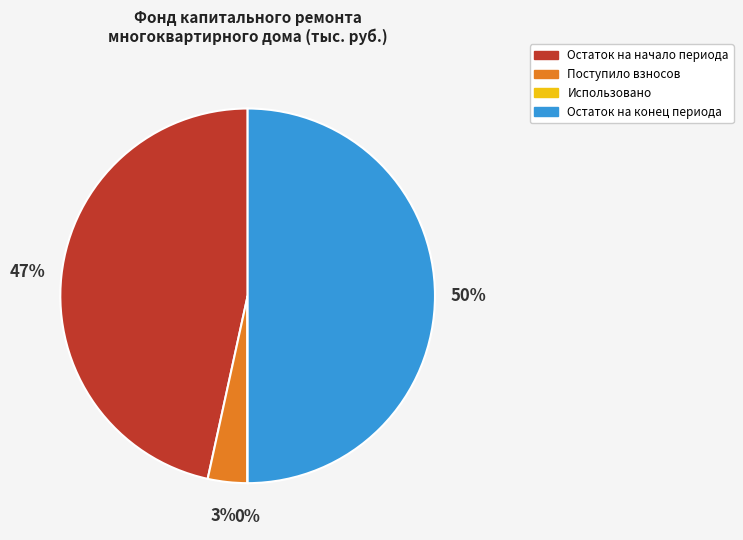

To the nearest percent, what portion does Остаток на начало периода represent?

47%